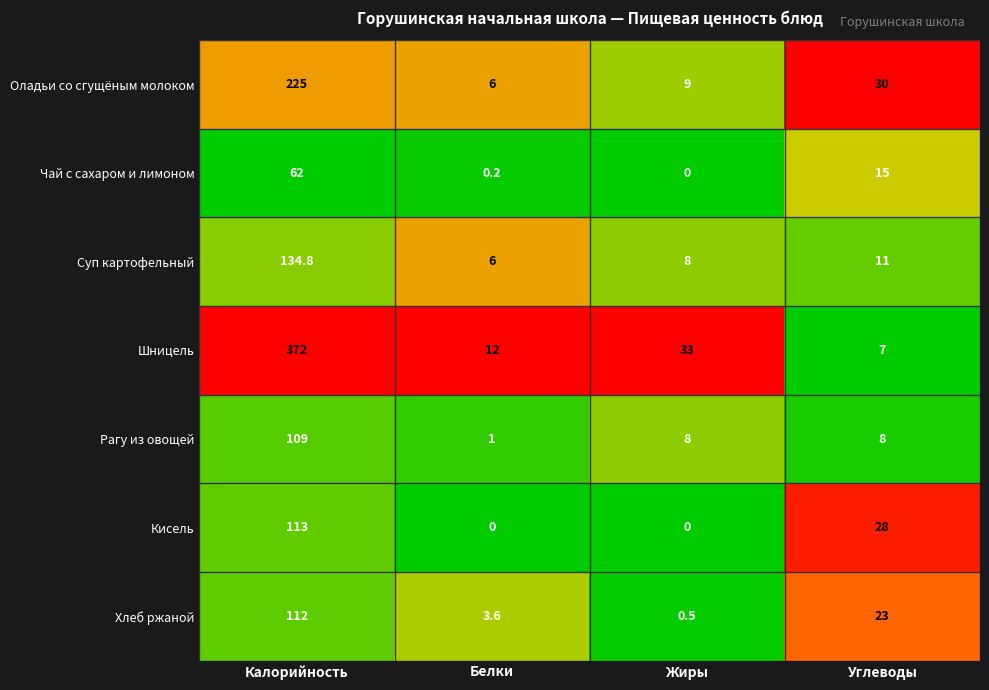

Which series has the widest spread of values?

Шницель